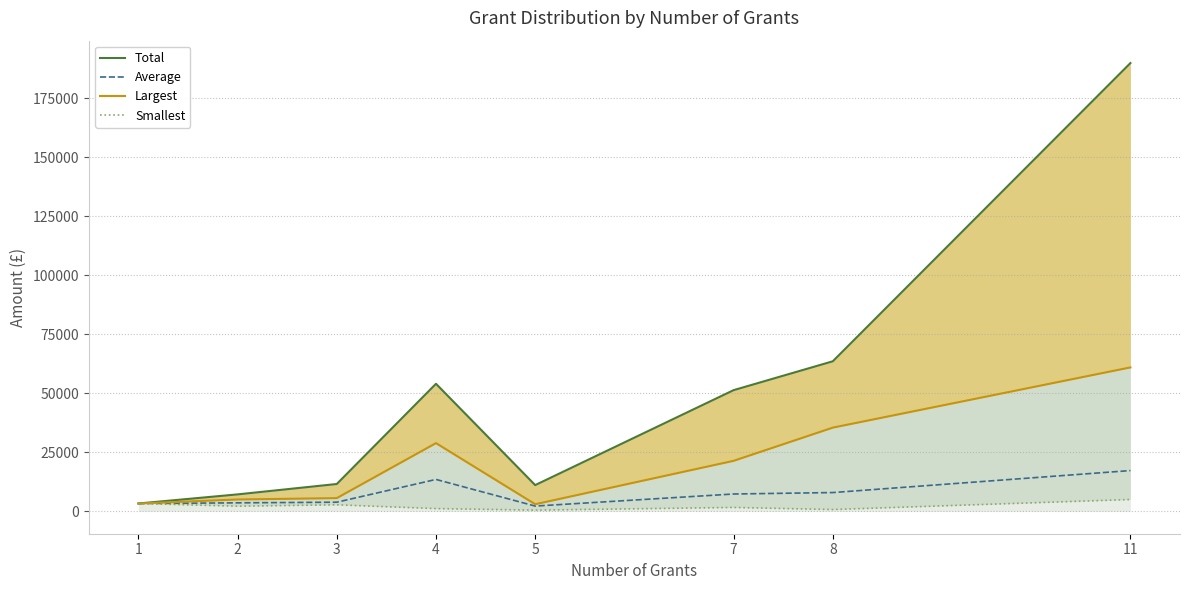

Reading right to left, what are all the values shown in this chart?

Total: 11=190012.0	8=63596.0	7=51359.3	5=11109.0	4=54061.5	3=11575.7	2=7176.0	1=3310.0
Average: 11=17273.0	8=7949.0	7=7336.3	5=2221.0	4=13515.0	3=3858.3	2=3587.9	1=3310.0
Largest: 11=61000.0	8=35471.0	7=21397.0	5=3000.0	4=28907.5	3=5593.3	2=5010.0	1=3310.0
Smallest: 11=5000.0	8=750.0	7=1634.3	5=500.0	4=1154.2	3=2750.0	2=2166.0	1=3310.0